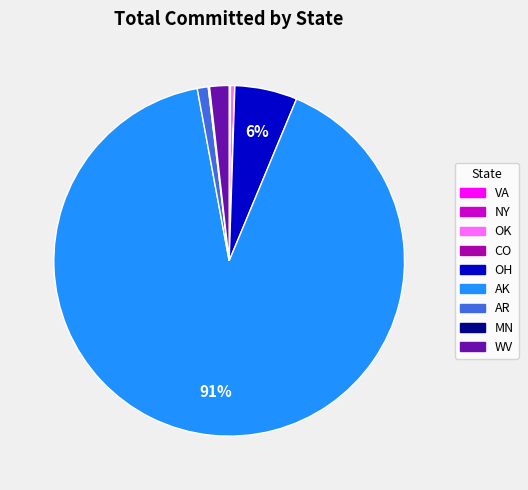

To the nearest percent, what is the difference between the largest and smallest slice percentages?

91%